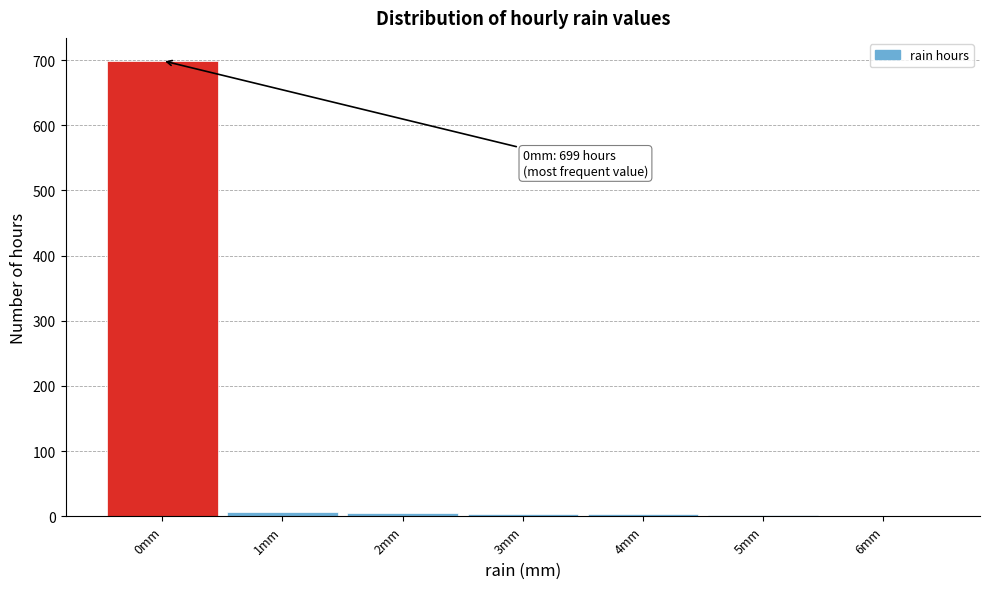

Over which range of the x-axis is the bar tallest?

-0.5 to 0.5